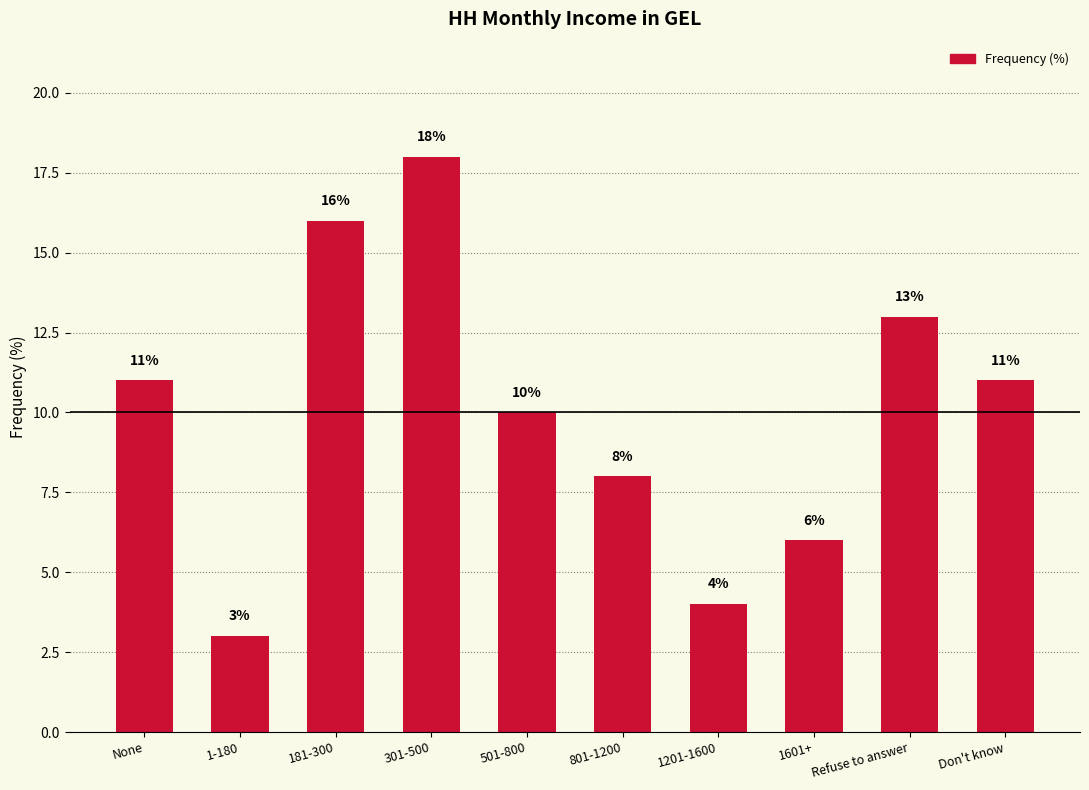

How many values are between 6 and 13?

6